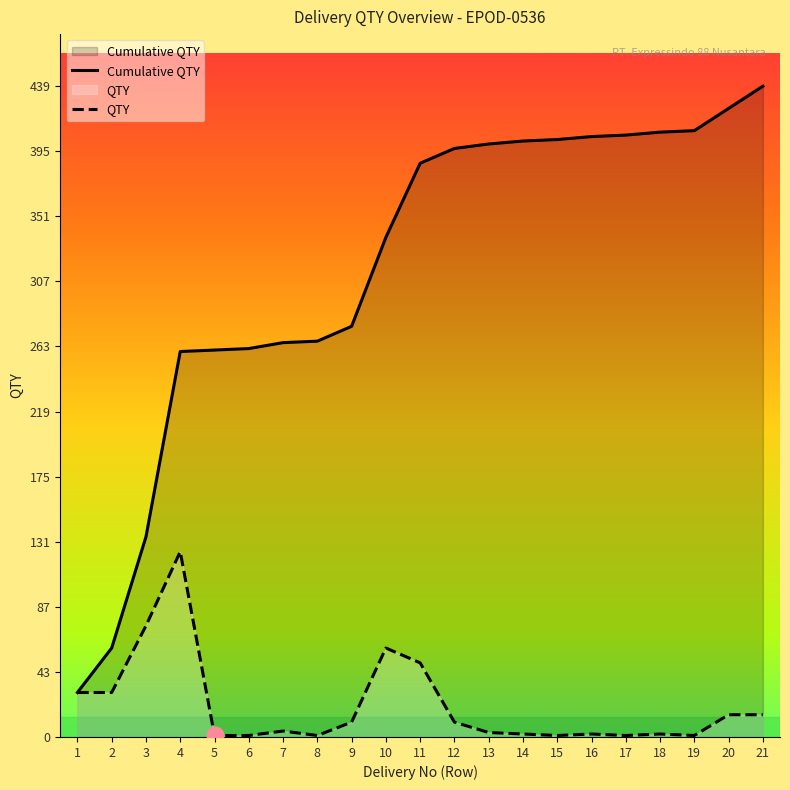

Which category has the highest value in the QTY series?

4